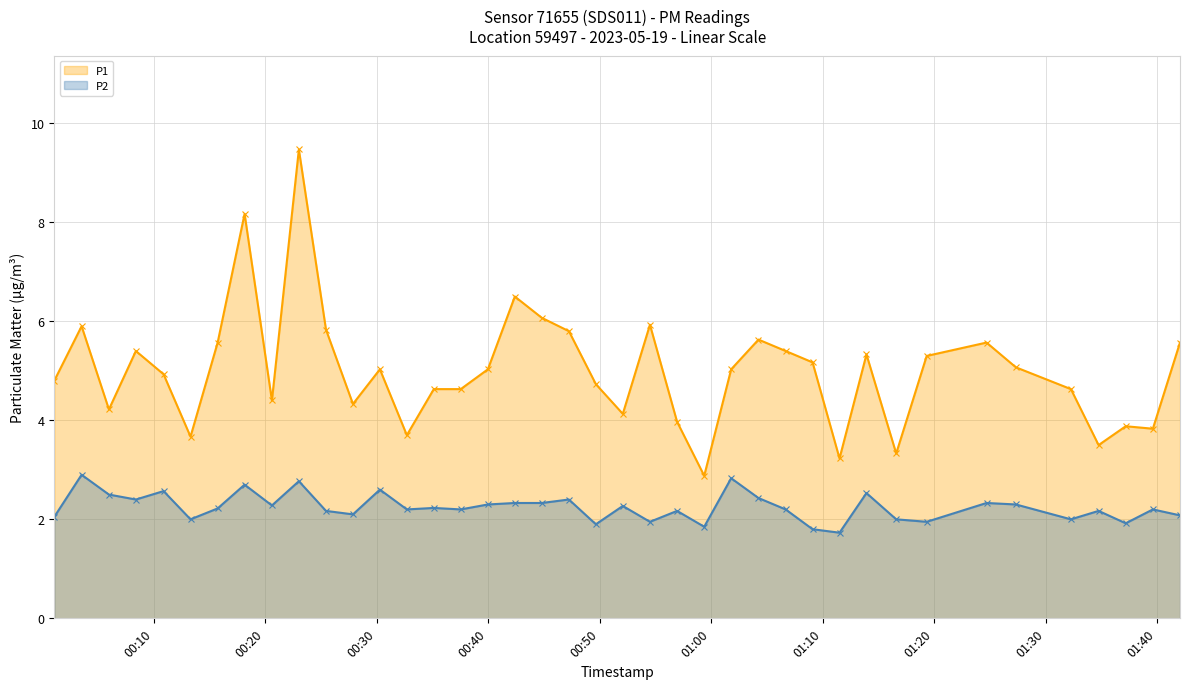

Rank the series by their maximum value, from highest to lowest.

P1, P2